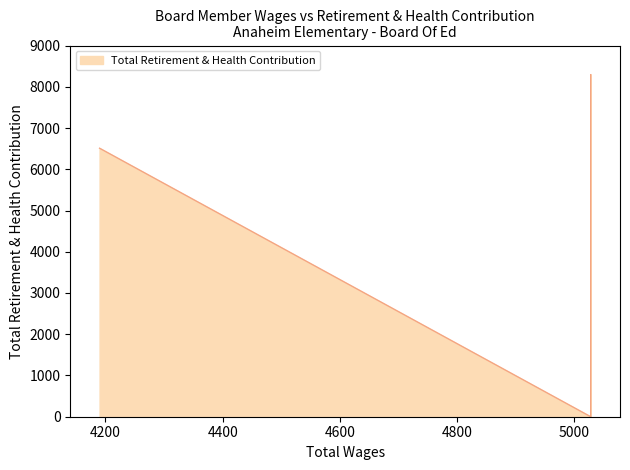

At which label is the value closest to 4146?

4190.0